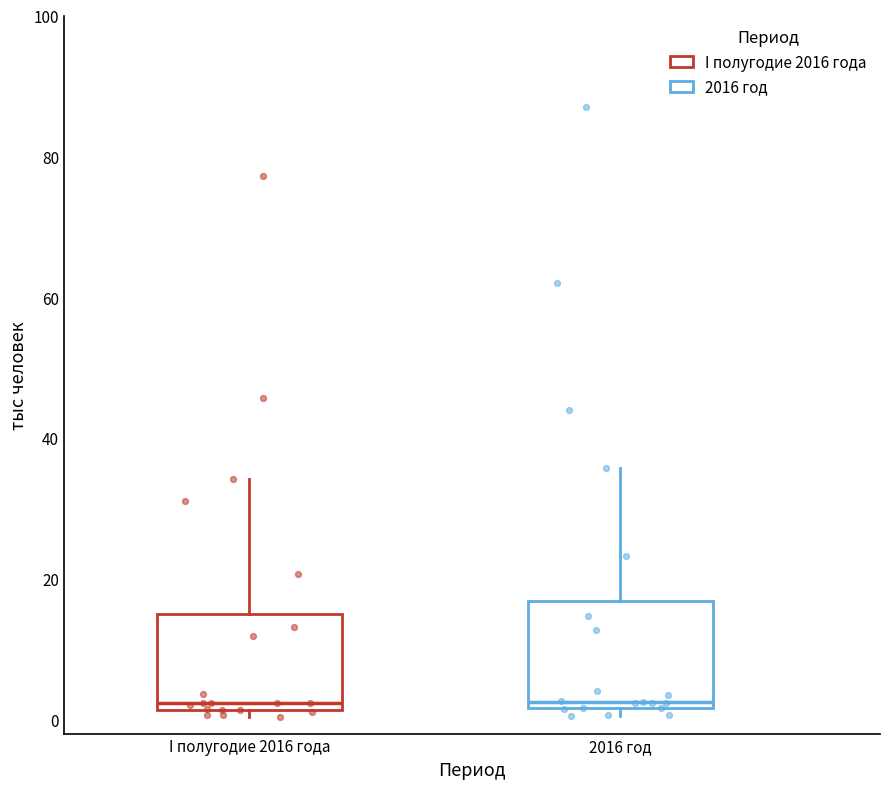

Where does the upper whisker of the box for 2016 год end on the y-axis? The values are not printed on the chart, so give them approximately, as read against the axis.

36